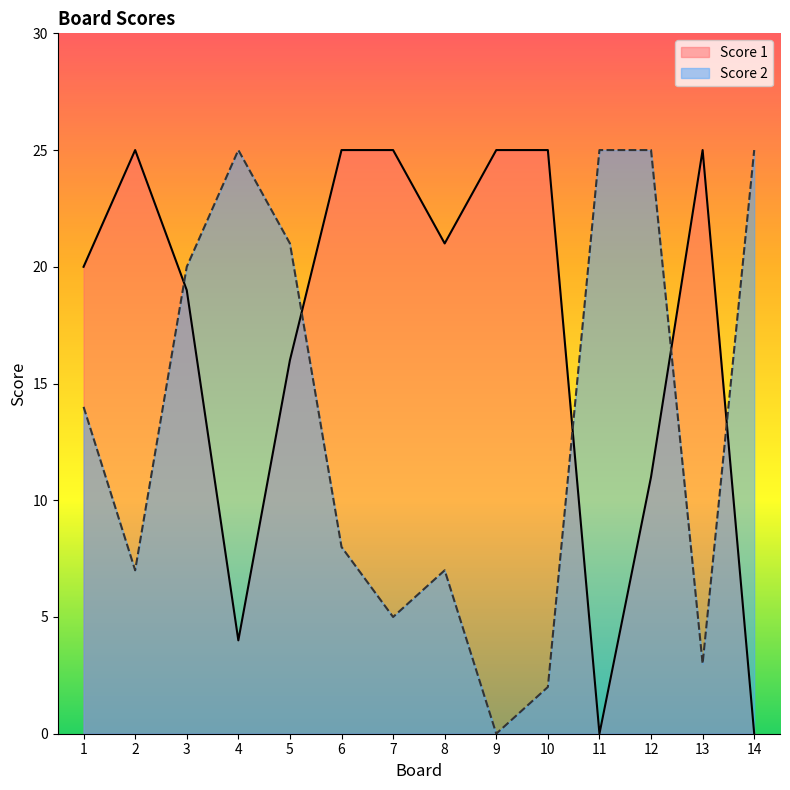

The Score 1 series shows 6 at 4. True or false?

False